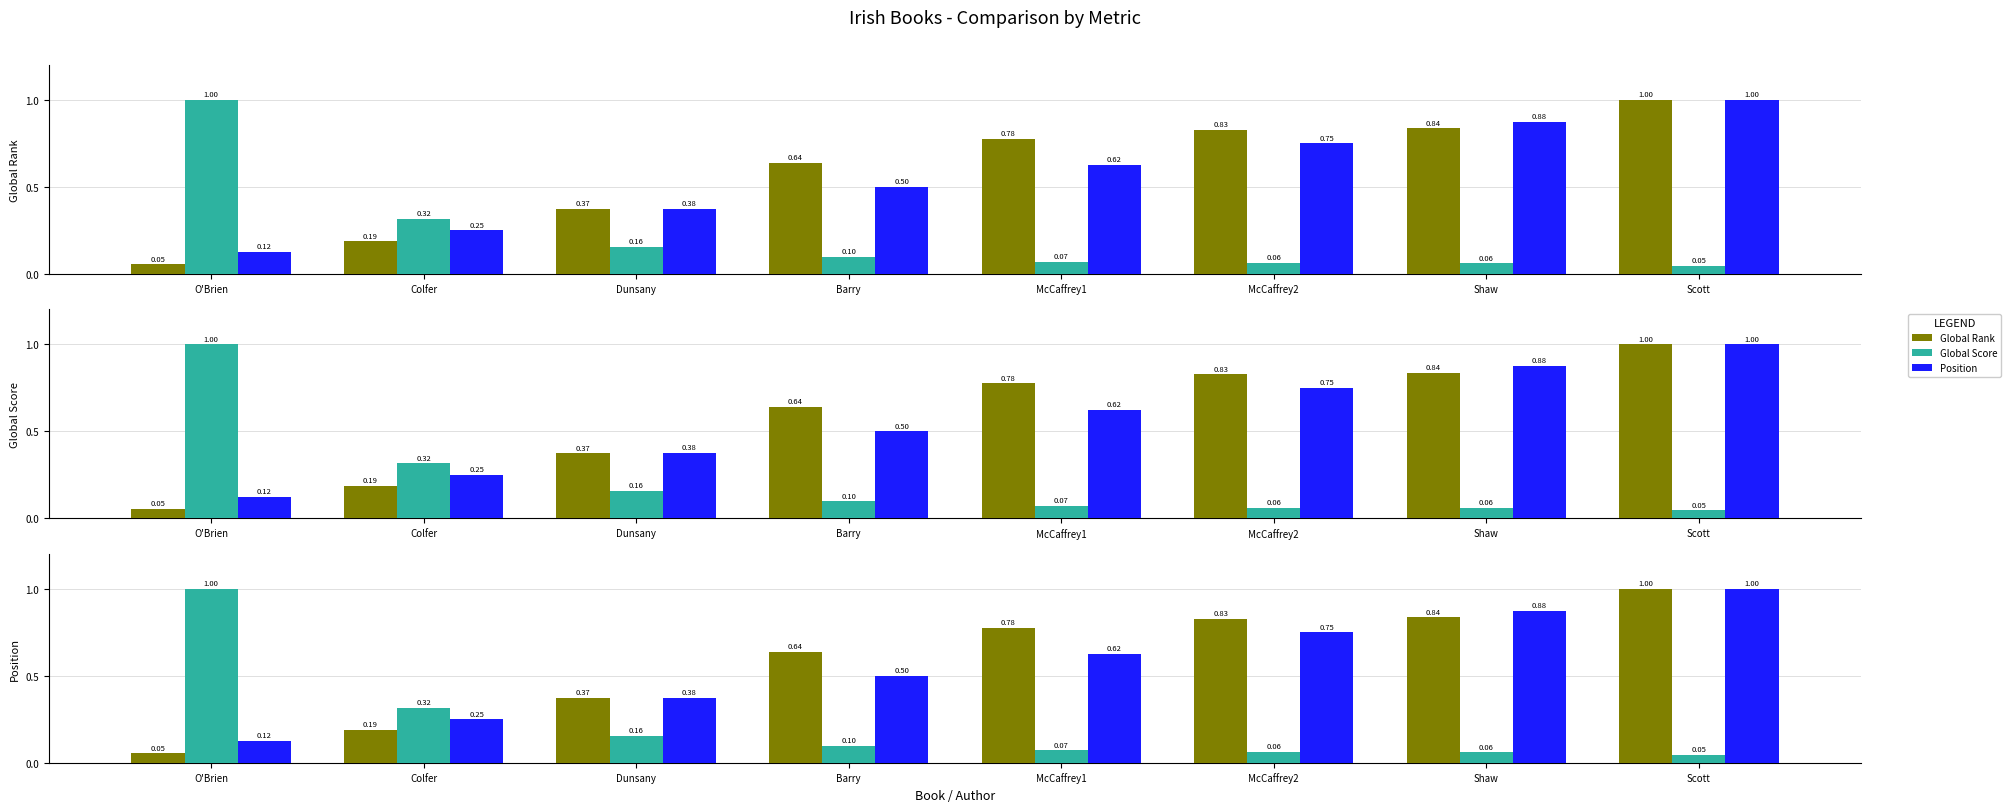

List the labels in order of Position value, smallest first.

O'Brien, Colfer, Dunsany, Barry, McCaffrey1, McCaffrey2, Shaw, Scott